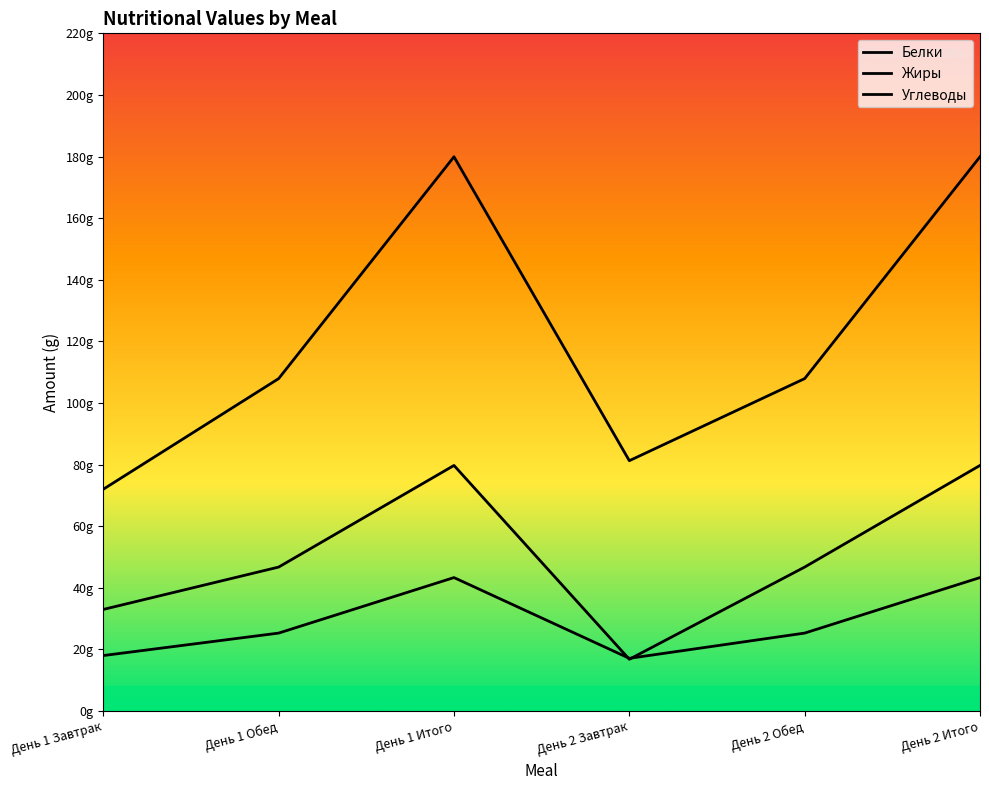

Between День 1 Завтрак and День 2 Итого, which series saw the biggest shift?

Углеводы